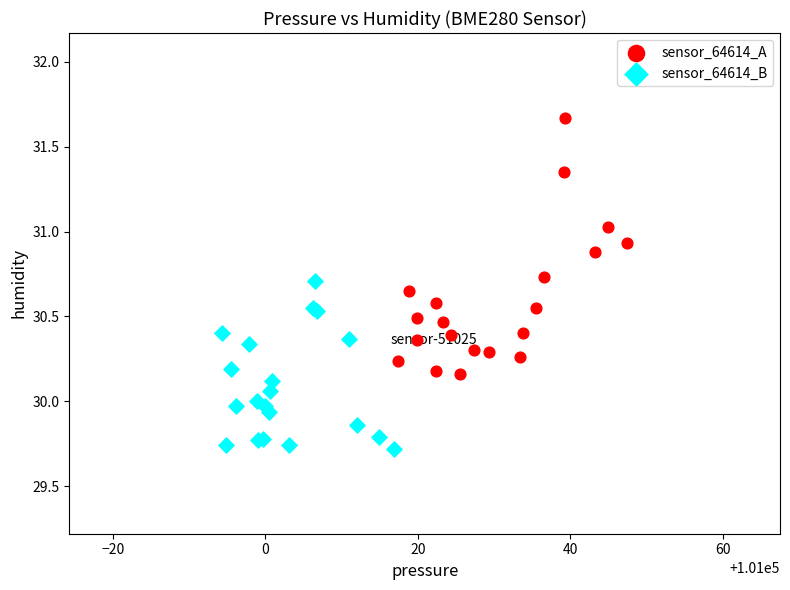

Which series reaches the minimum Y coordinate?

sensor_64614_B